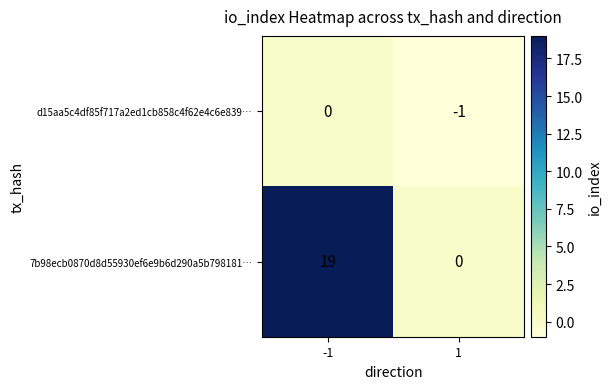

What is the sum of the 7b98ecb0870d8d55930ef6e9b6d290a5b798181… values at 1 and -1?

19